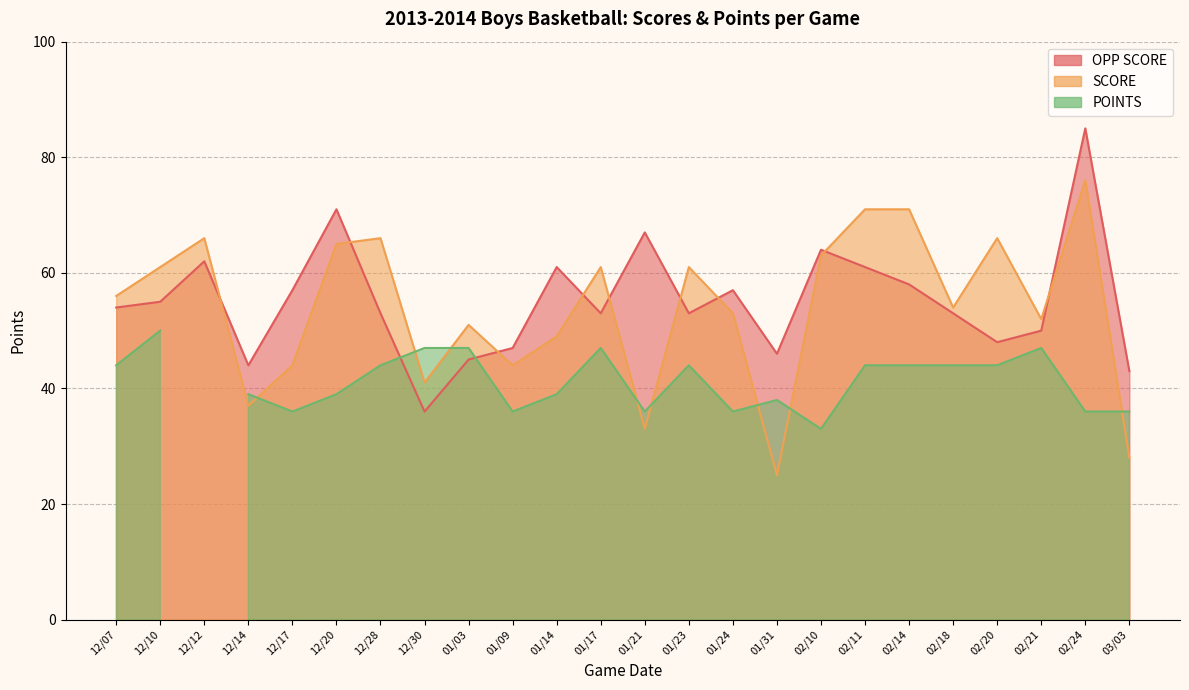

At which label does SCORE reach its peak?

02/24